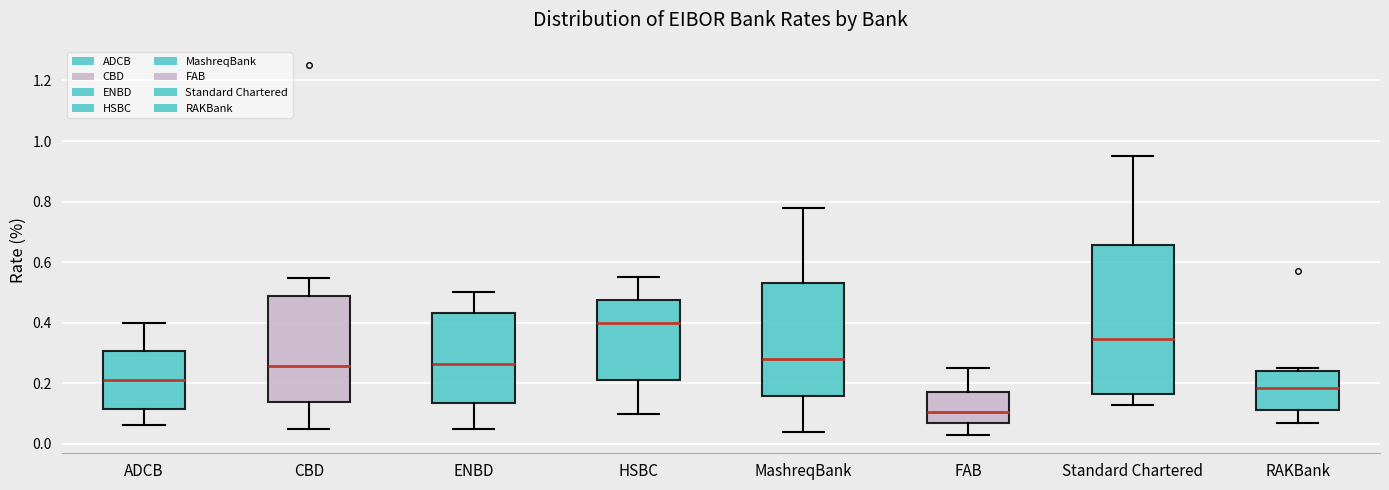

Which box is the tallest, from its lower edge to its upper edge?

Standard Chartered